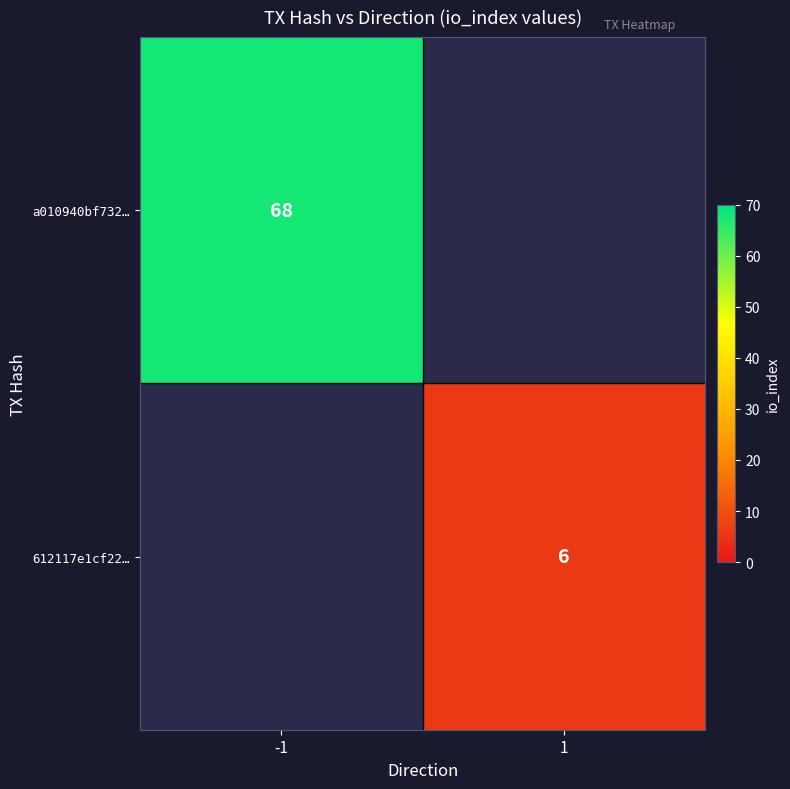

The a010940bf732… series shows 68 at -1. True or false?

True